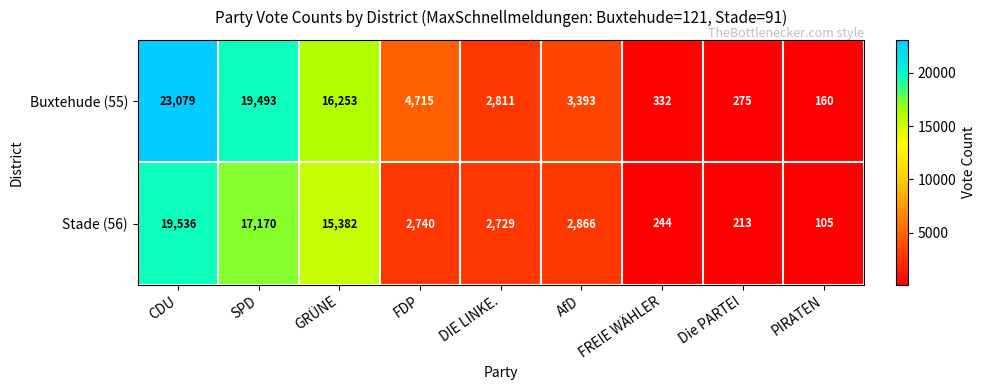

At which label is Buxtehude (55) closest to 11619?

GRÜNE